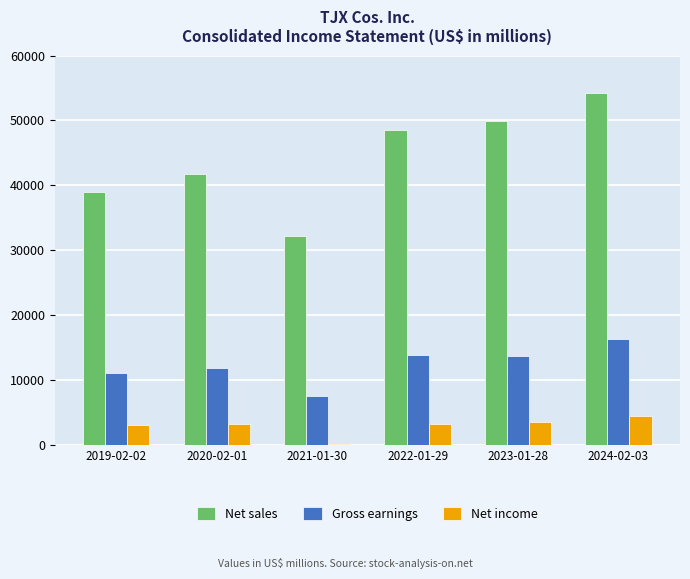

What is the average value of the Net sales series?

44255